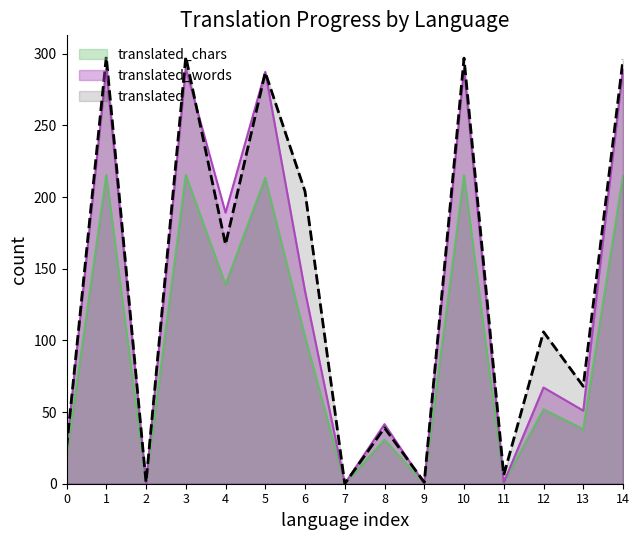

Reading left to right, extract all data points from this chart.

translated: 25.0	298.0	1.0	298.0	167.0	287.0	204.0	0.0	39.0	1.0	297.0	6.0	106.0	68.0	296.0
translated_words: 24.3	289.7	0.1	289.7	189.1	287.4	134.4	0.0	41.6	0.1	289.6	0.9	67.1	51.0	289.4
translated_chars: 18.7	215.4	0.1	215.4	139.0	213.4	102.7	0.0	30.7	0.1	215.3	0.7	52.0	38.1	215.2